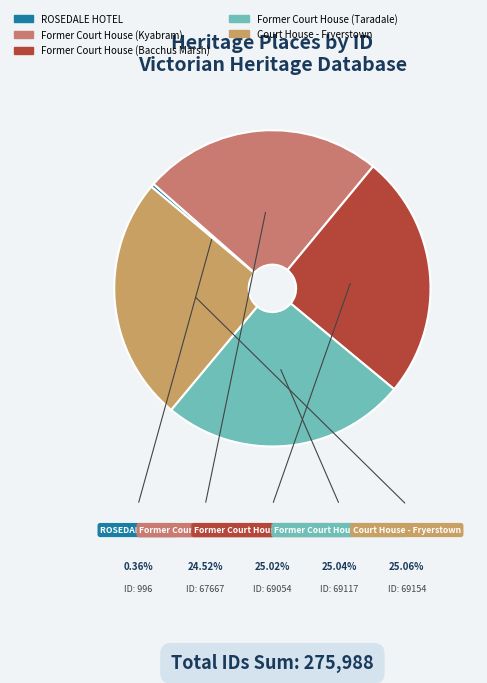

To the nearest percent, what is the combined percentage of Former Court House (Bacchus Marsh) and Court House - Fryerstown?

50%